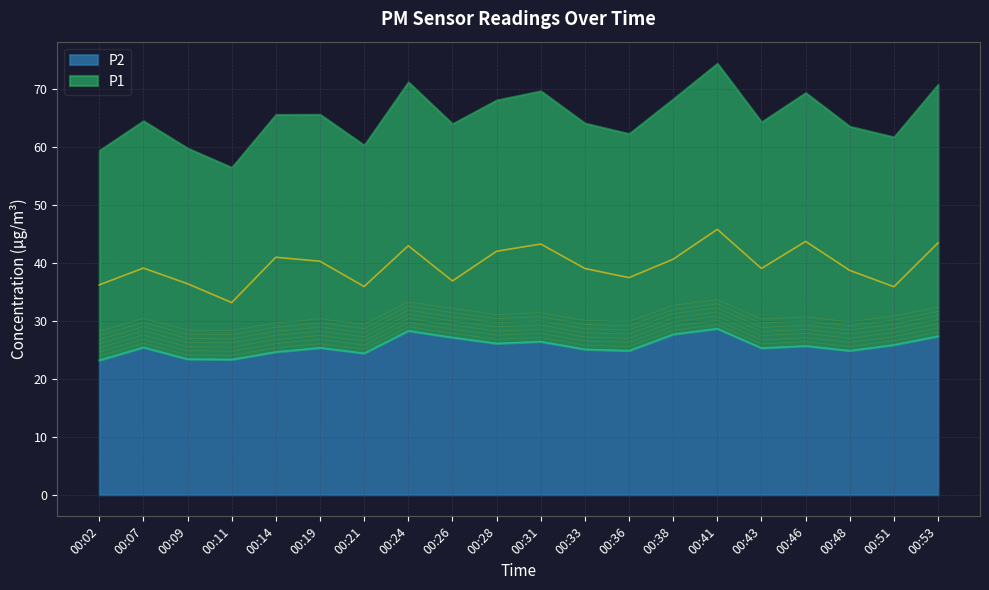

What is the spread (max minus min) of values at 00:46?

18.0